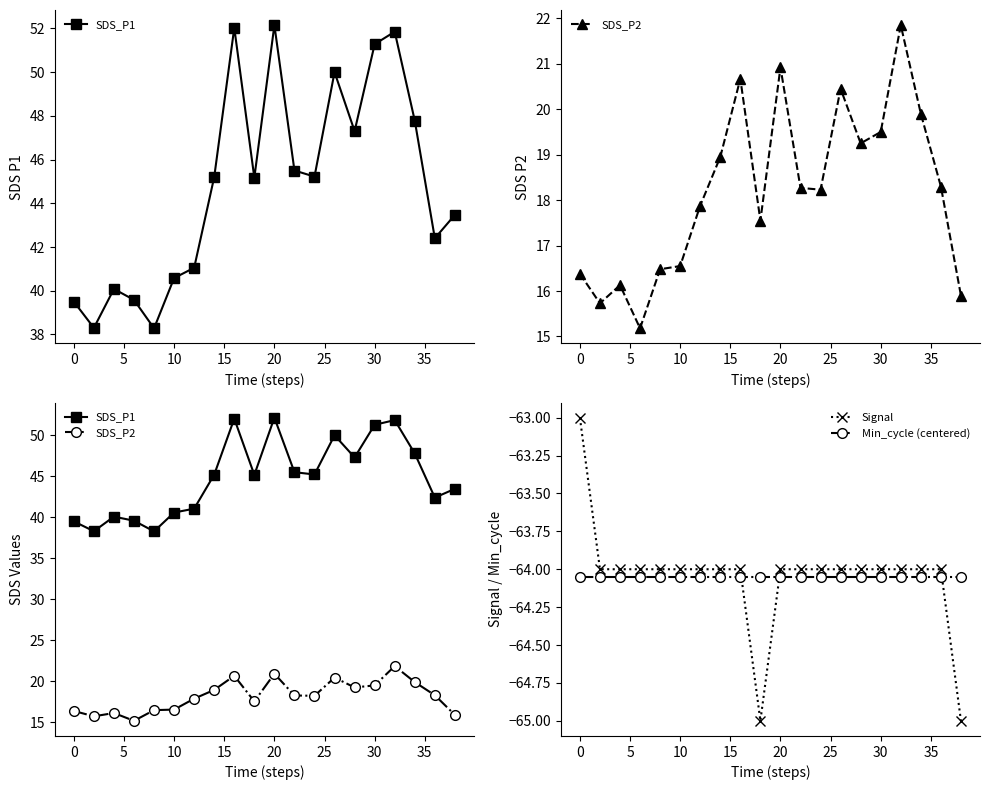

What is the value of the Signal point at the 5th from the left?

-64.0